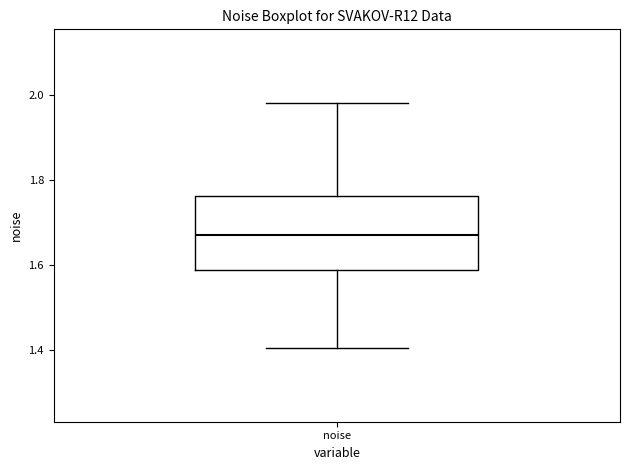

Transcribe this box plot: give where the median line is, the range the box spans, and where the two whiskers end, as read against the y-axis. The values are not printed on the chart, so give them approximately, as read against the axis.

median 1.68, box 1.58 to 1.76, whiskers 1.40 to 1.98